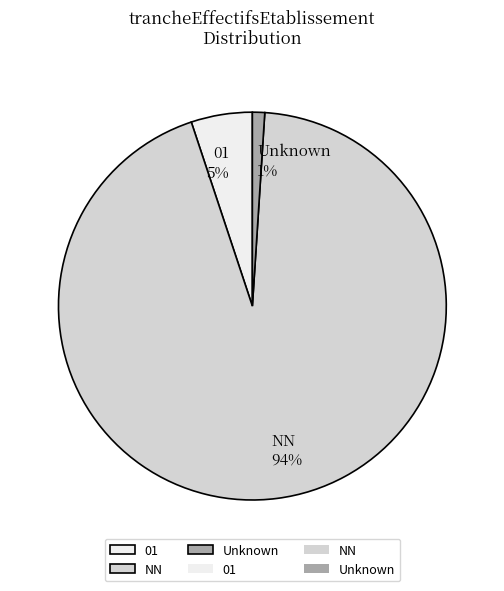

To the nearest percent, what is the difference between the NN and Unknown slice percentages?

93%